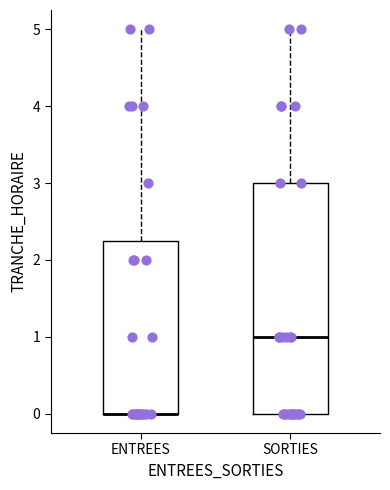

Comparing the boxes themselves (not the whiskers), which one is the tallest?

SORTIES